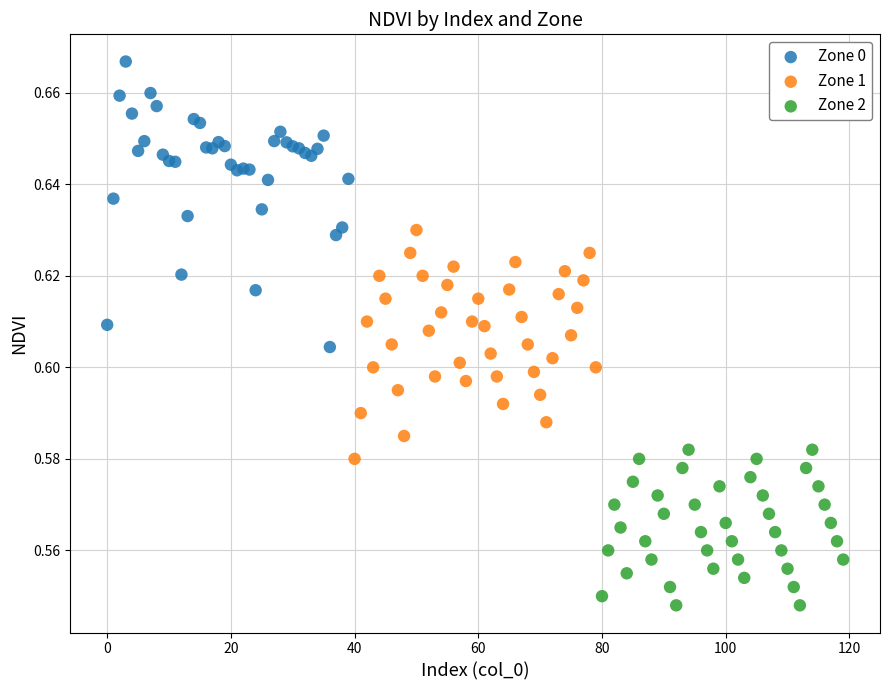

Which series reaches the minimum Y coordinate?

Zone 2